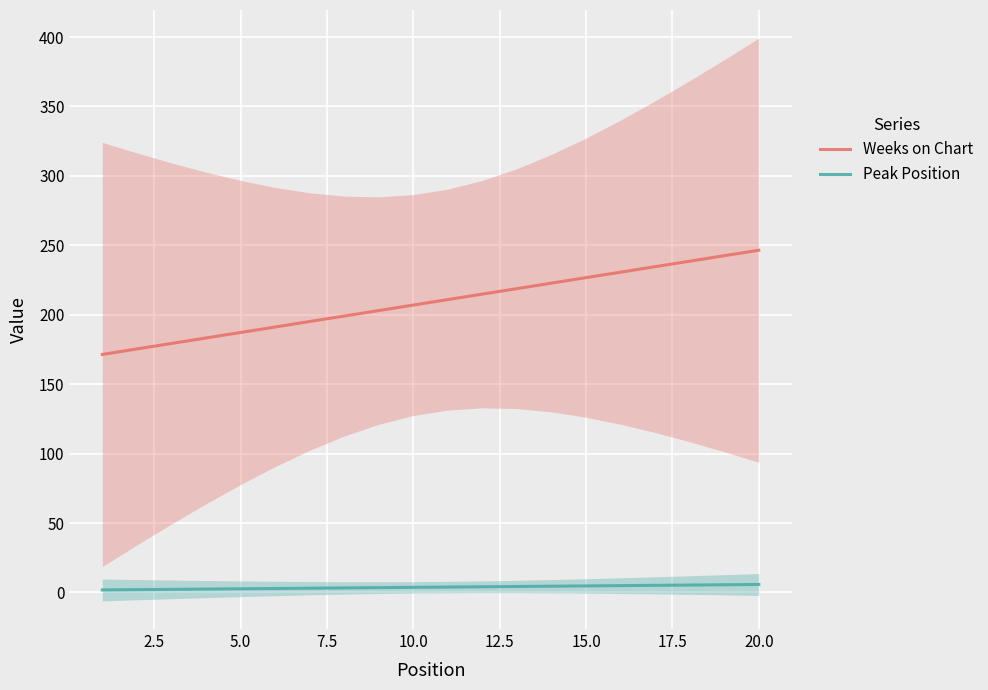

How many series are shown in this chart?

2